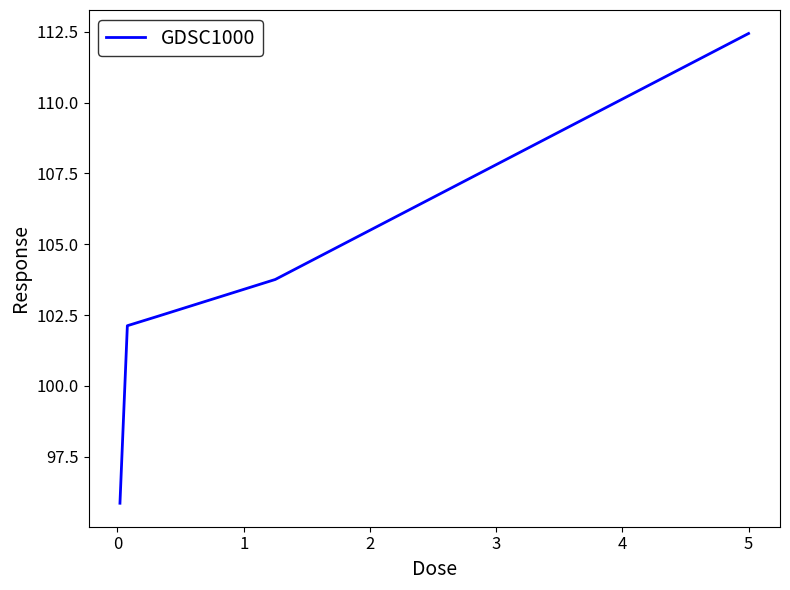

What is the average value?

103.3